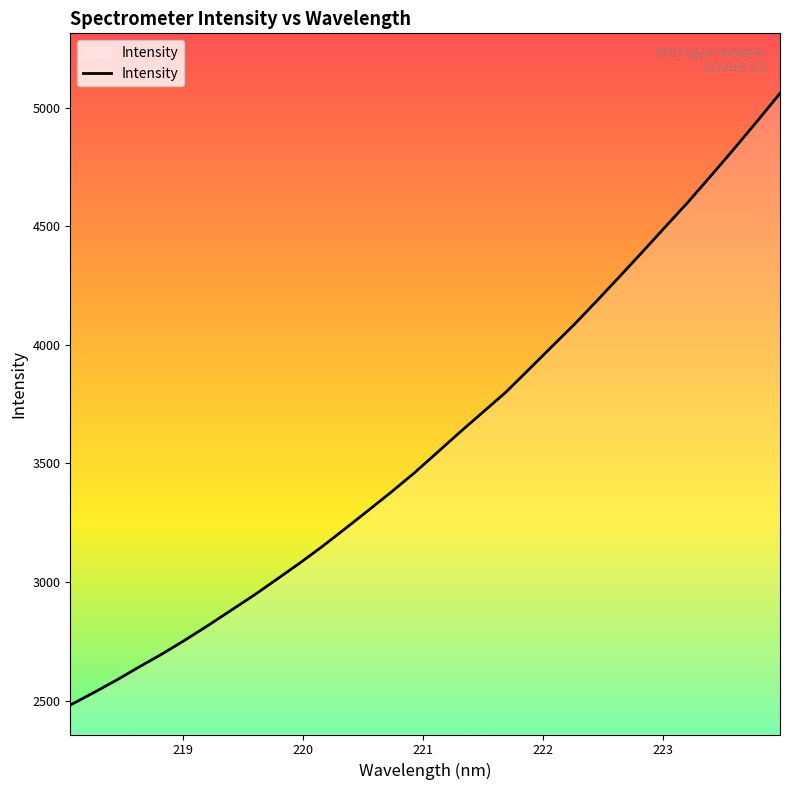

What is the difference between the maximum and minimum values?

2578.3